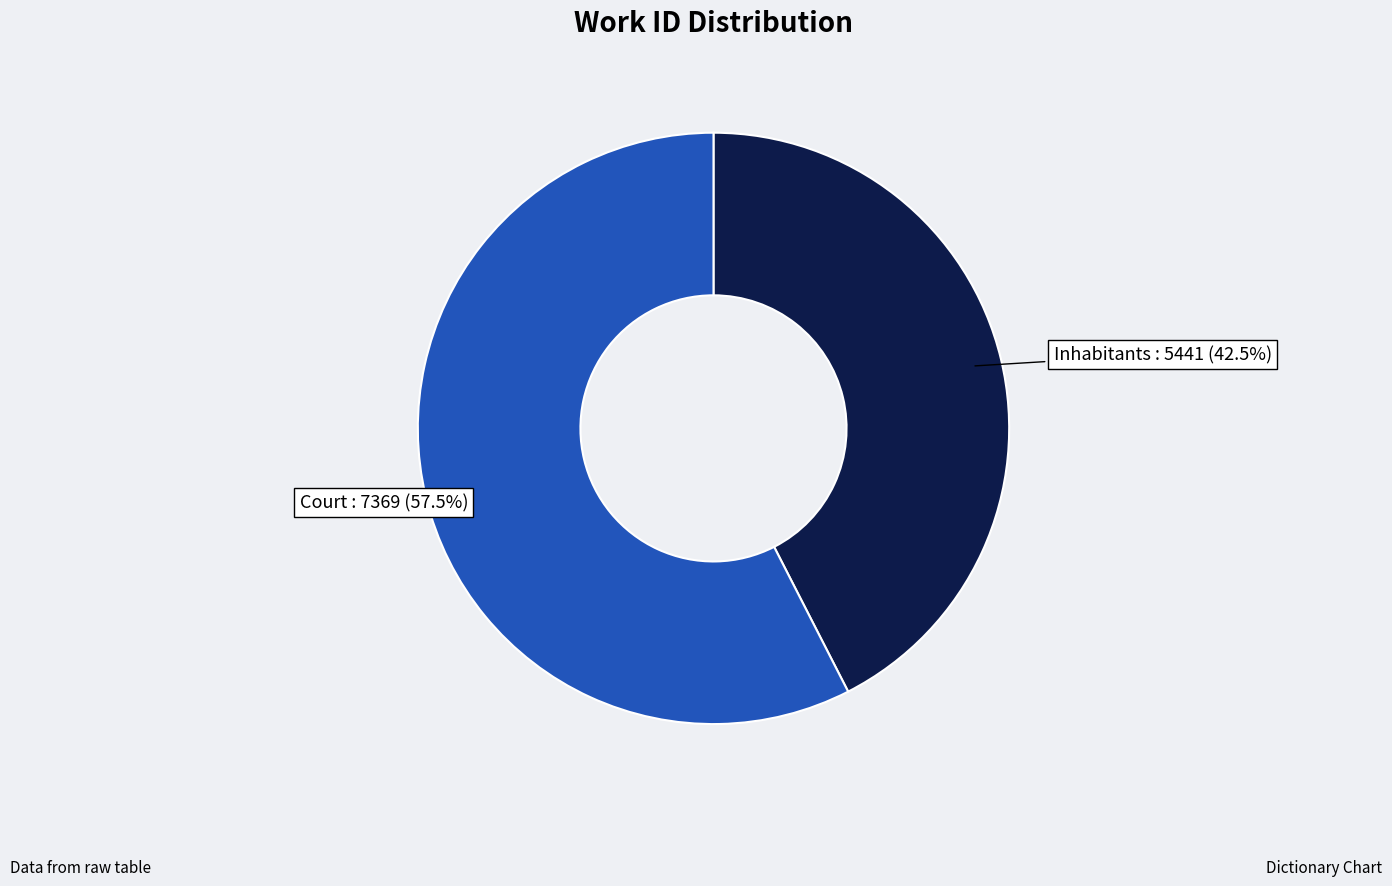

How many segments does this pie chart have?

2